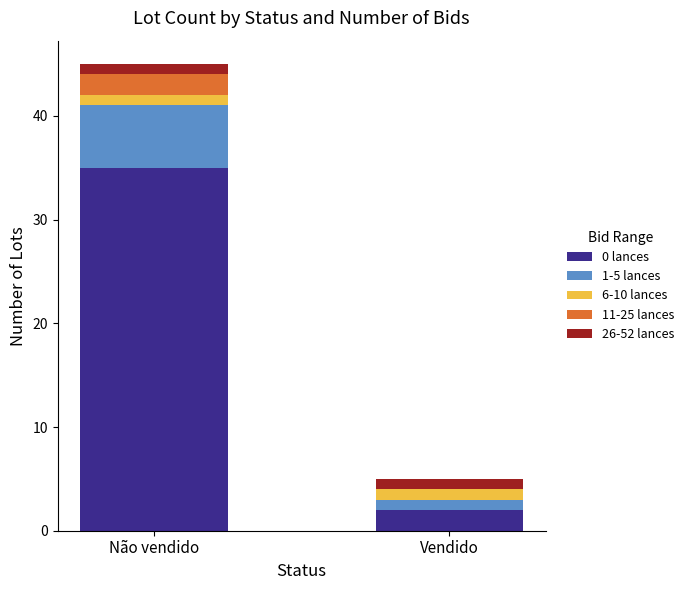

At which category is the sum across all series the highest?

Não vendido